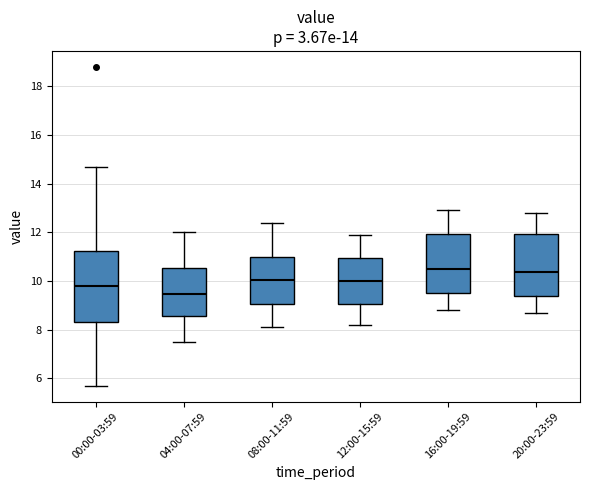

Reading left to right, read every box against the y-axis: the position of its median line, the range the box covers, and the ends of its whiskers. The values are not printed on the chart, so give them approximately, as read against the axis.

00:00-03:59: median 9.8, box 8.2 to 11.2, whiskers 5.8 to 14.8
04:00-07:59: median 9.4, box 8.6 to 10.6, whiskers 7.6 to 12.0
08:00-11:59: median 10.0, box 9.0 to 11.0, whiskers 8.2 to 12.4
12:00-15:59: median 10.0, box 9.0 to 11.0, whiskers 8.2 to 12.0
16:00-19:59: median 10.6, box 9.6 to 12.0, whiskers 8.8 to 13.0
20:00-23:59: median 10.4, box 9.4 to 12.0, whiskers 8.8 to 12.8